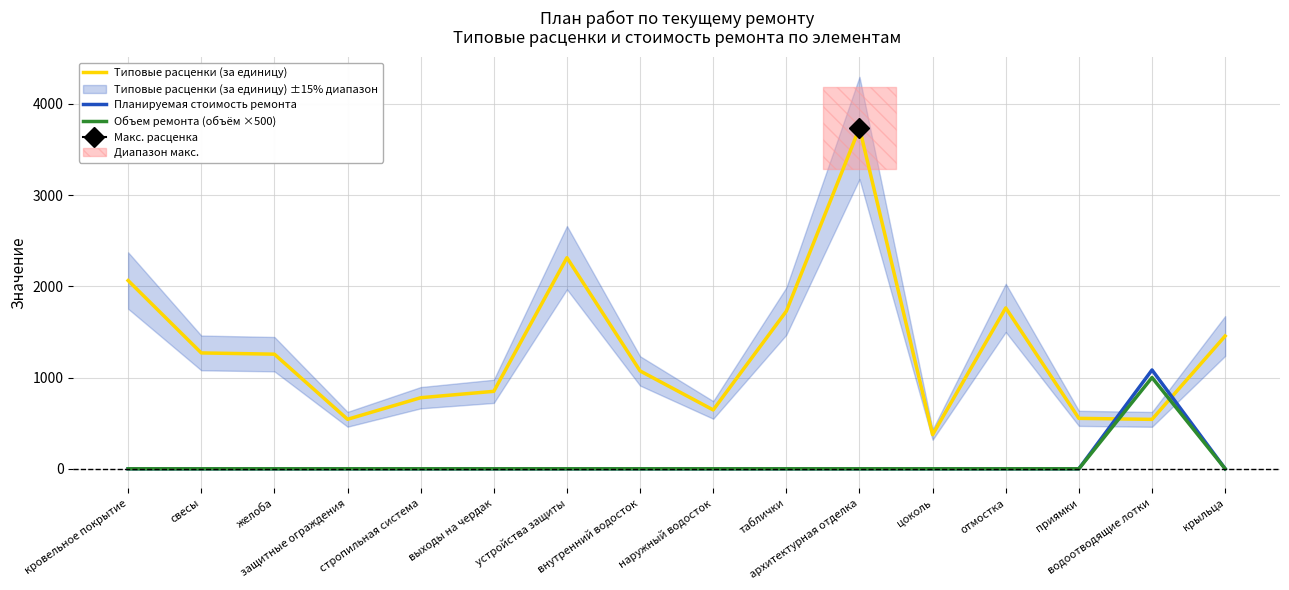

Reading left to right, transcribe all the data shown in this chart.

Типовые расценки (за единицу): кровельное покрытие=2062.8	свесы=1269.7	желоба=1256.0	защитные ограждения=542.3	стропильная система=778.8	выходы на чердак=848.8	устройства защиты=2313.3	внутренний водосток=1072.5	наружный водосток=644.9	таблички=1727.4	архитектурная отделка=3735.1	цоколь=374.2	отмостка=1763.2	приямки=552.6	водоотводящие лотки=541.4	крыльца=1455.0
Планируемая стоимость ремонта: кровельное покрытие=0.0	свесы=0.0	желоба=0.0	защитные ограждения=0.0	стропильная система=0.0	выходы на чердак=0.0	устройства защиты=0.0	внутренний водосток=0.0	наружный водосток=0.0	таблички=0.0	архитектурная отделка=0.0	цоколь=0.0	отмостка=0.0	приямки=0.0	водоотводящие лотки=1082.9	крыльца=0.0
Объем ремонта (объём ×500): кровельное покрытие=0.0	свесы=0.0	желоба=0.0	защитные ограждения=0.0	стропильная система=0.0	выходы на чердак=0.0	устройства защиты=0.0	внутренний водосток=0.0	наружный водосток=0.0	таблички=0.0	архитектурная отделка=0.0	цоколь=0.0	отмостка=0.0	приямки=0.0	водоотводящие лотки=1000.0	крыльца=0.0